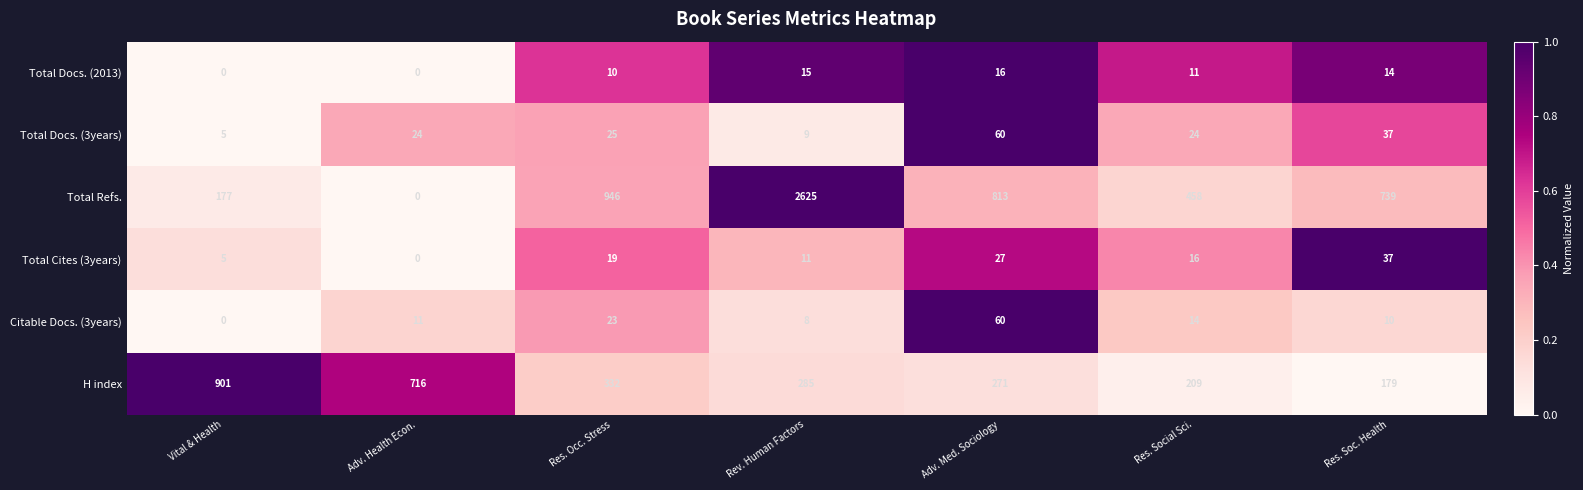

At which label is Total Cites (3years) closest to 18?

Res. Occ. Stress